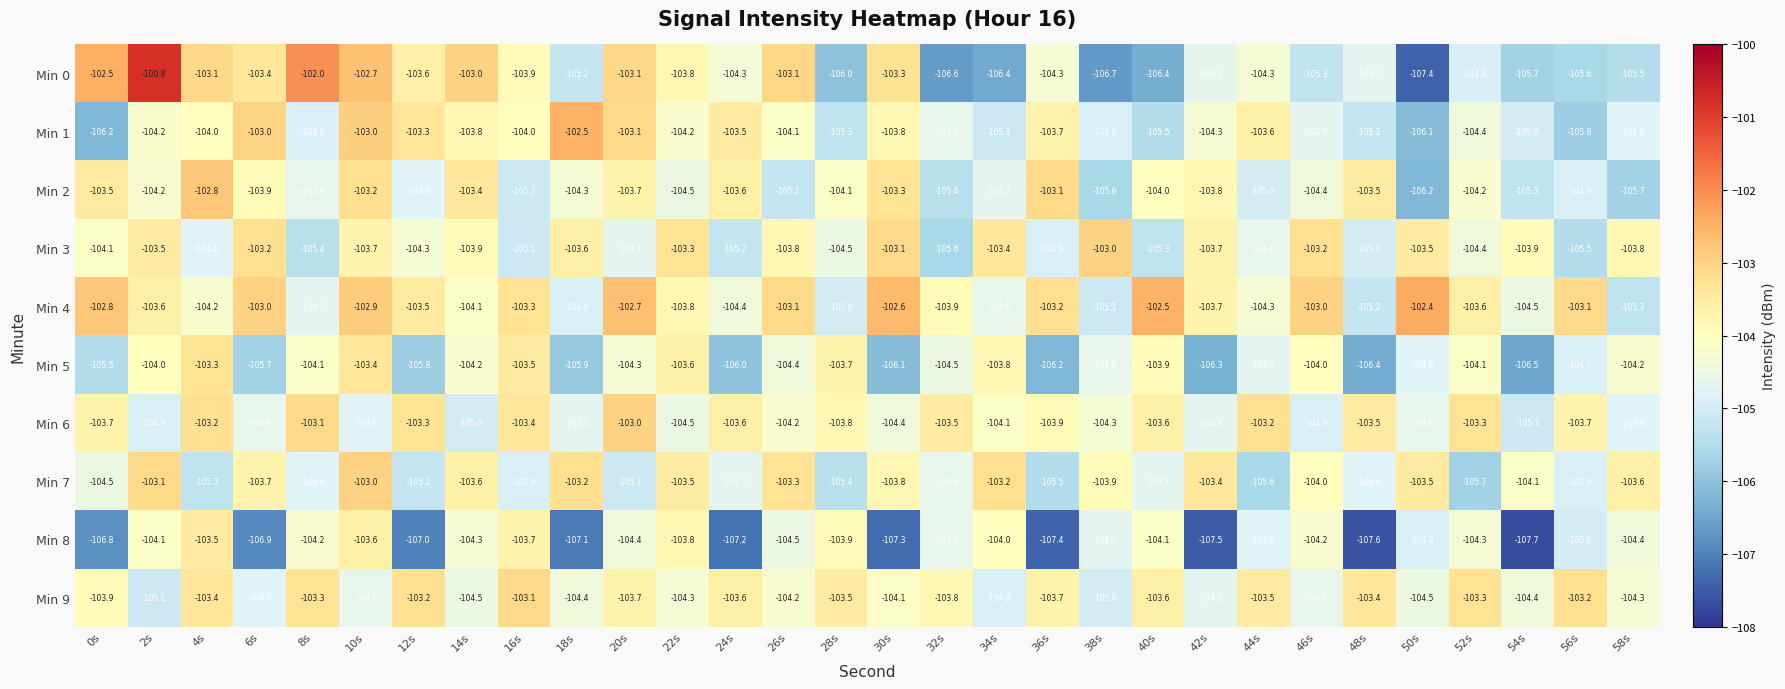

Where does the Min 4 series first go above -103?

0s